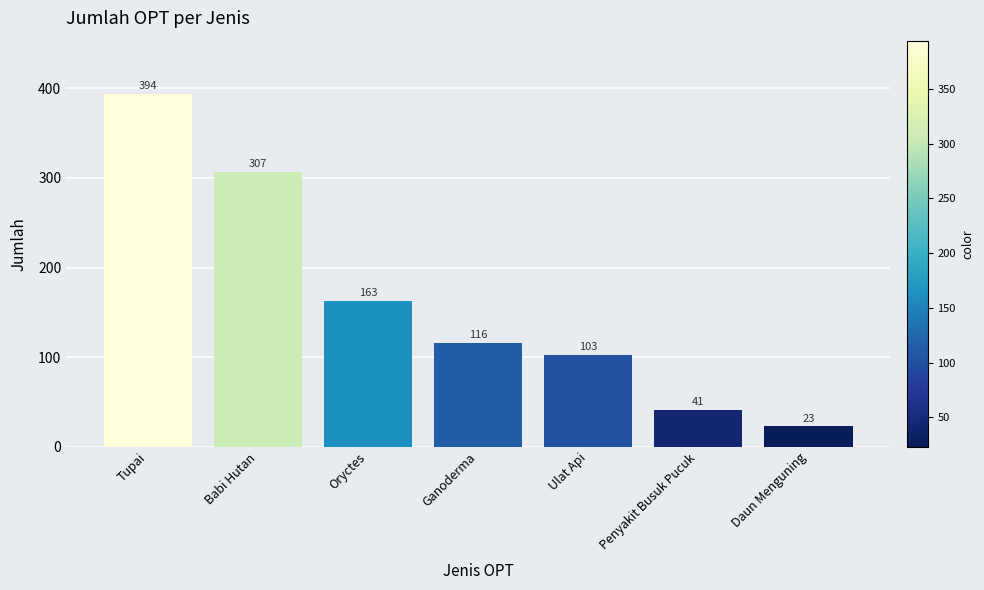

Where does the data first go above 116?

Tupai